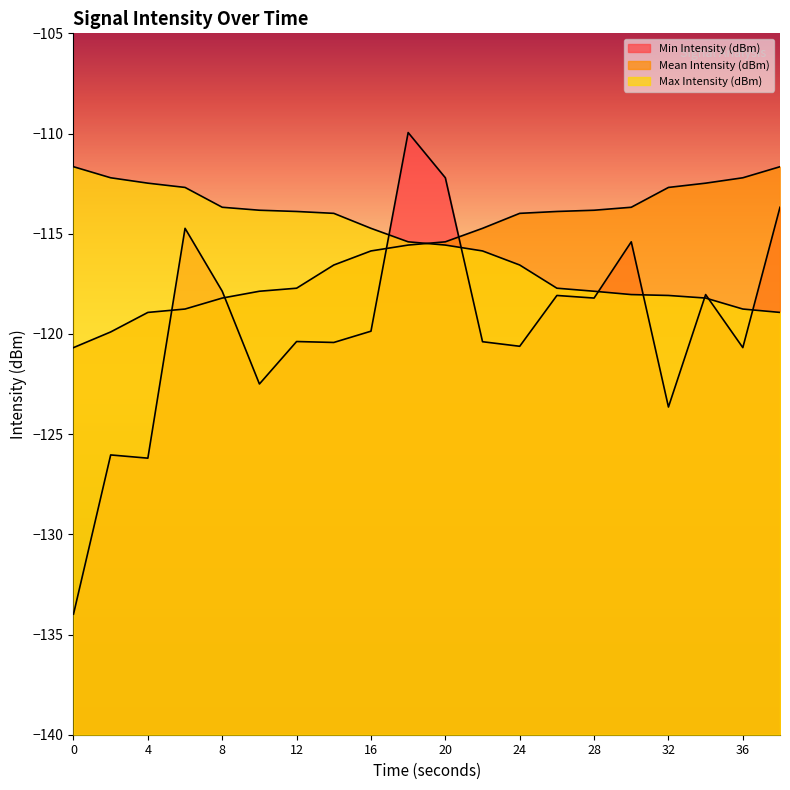

Which series has the widest spread of values?

Min Intensity (dBm)